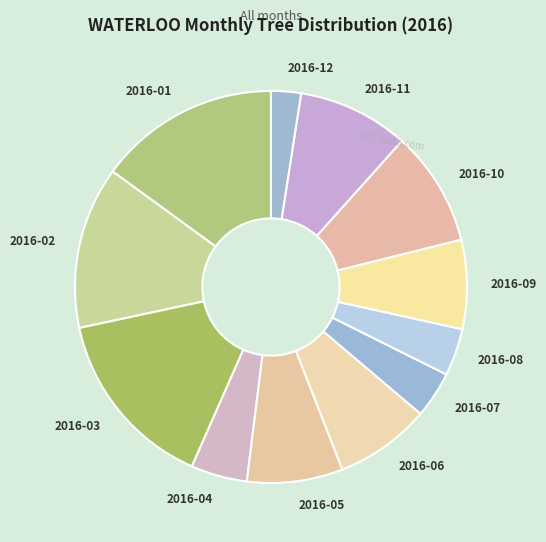

What is the ratio of the value at 2016-04 to the value at 2016-02?

0.3